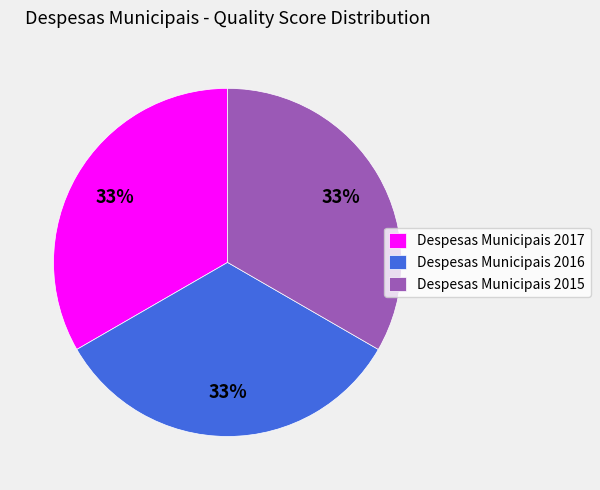

Is there a majority slice in this chart?

No